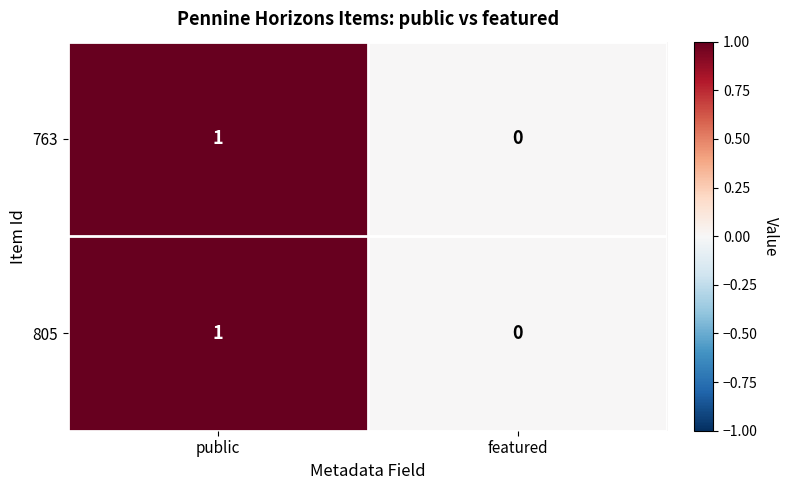

Which category has the lowest value in the 763 series?

featured